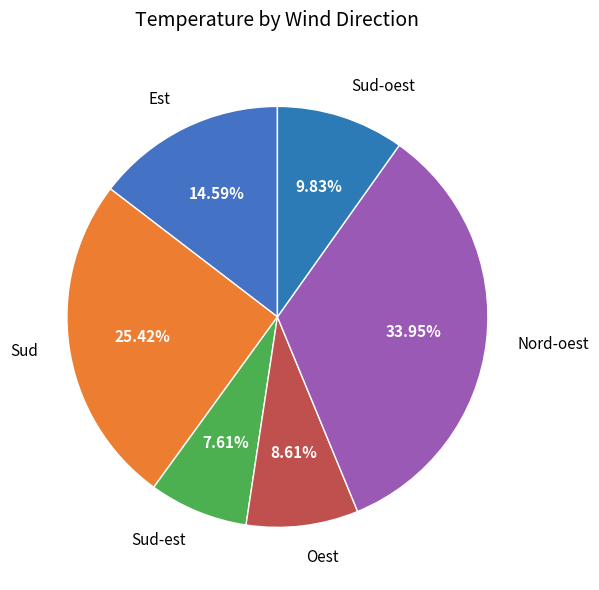

The Nord-oest slice represents 1% of the pie. True or false?

False